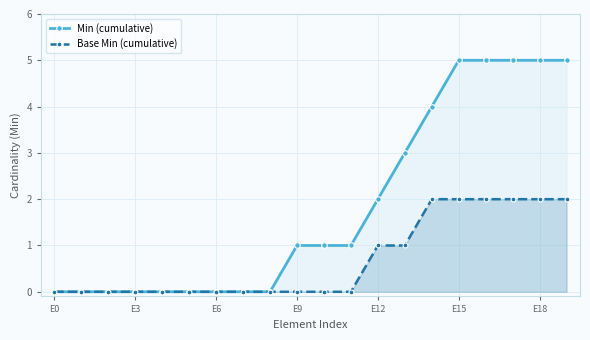

Reading left to right, list all the values displayed in this chart.

Min (cumulative): 0	0	0	0	0	0	0	0	0	1	1	1	2	3	4	5	5	5	5	5
Base Min (cumulative): 0	0	0	0	0	0	0	0	0	0	0	0	1	1	2	2	2	2	2	2